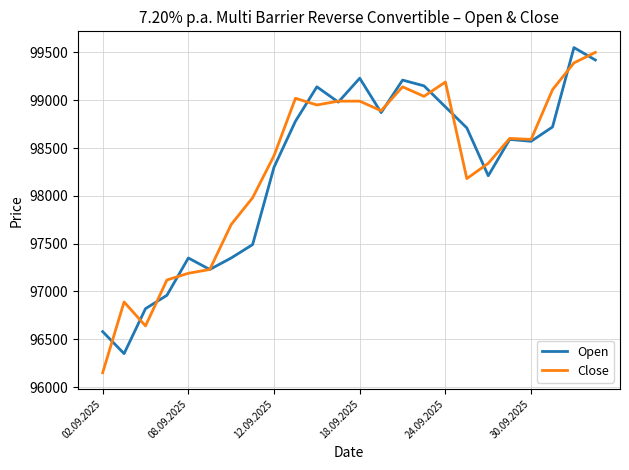

List the series in order of their overall mean, lowest first.

Open, Close